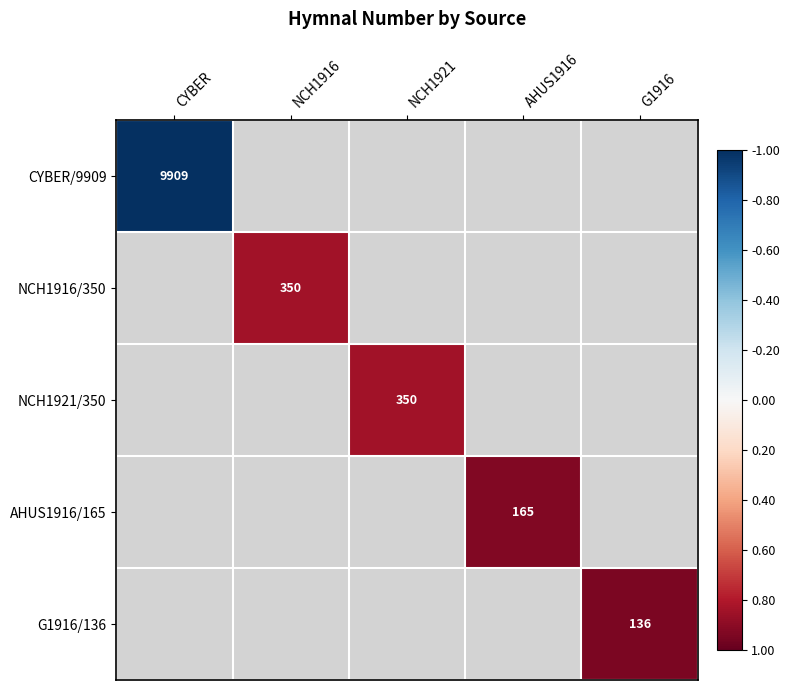

Which label corresponds to the smallest value in the chart?

G1916